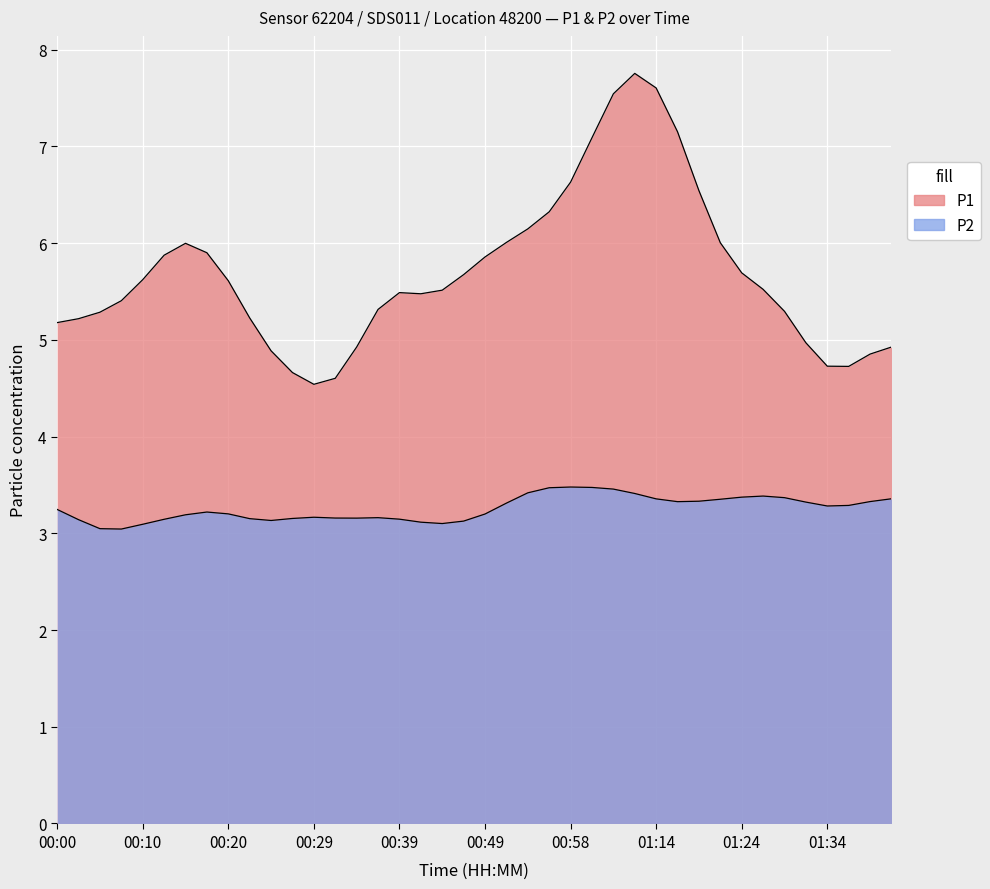

What is the label of the 33rd point from the left?

01:24